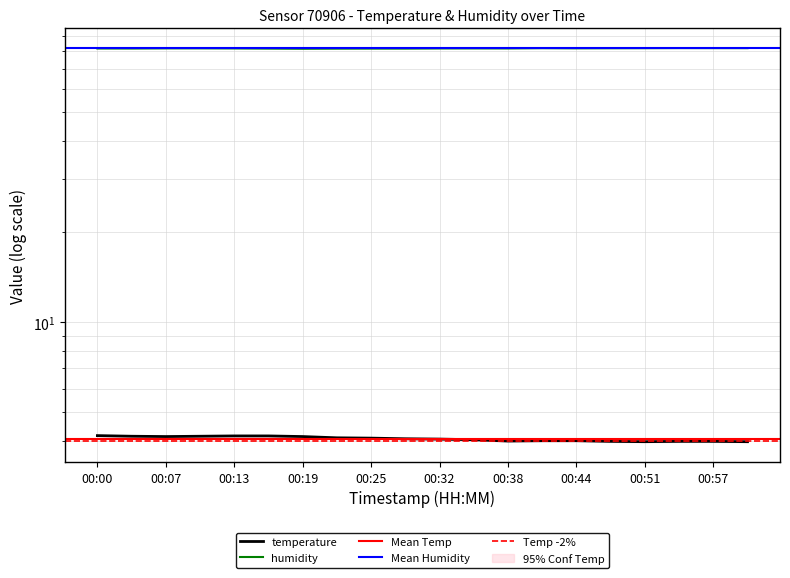

Read the temperature value at 00:32.

4.1